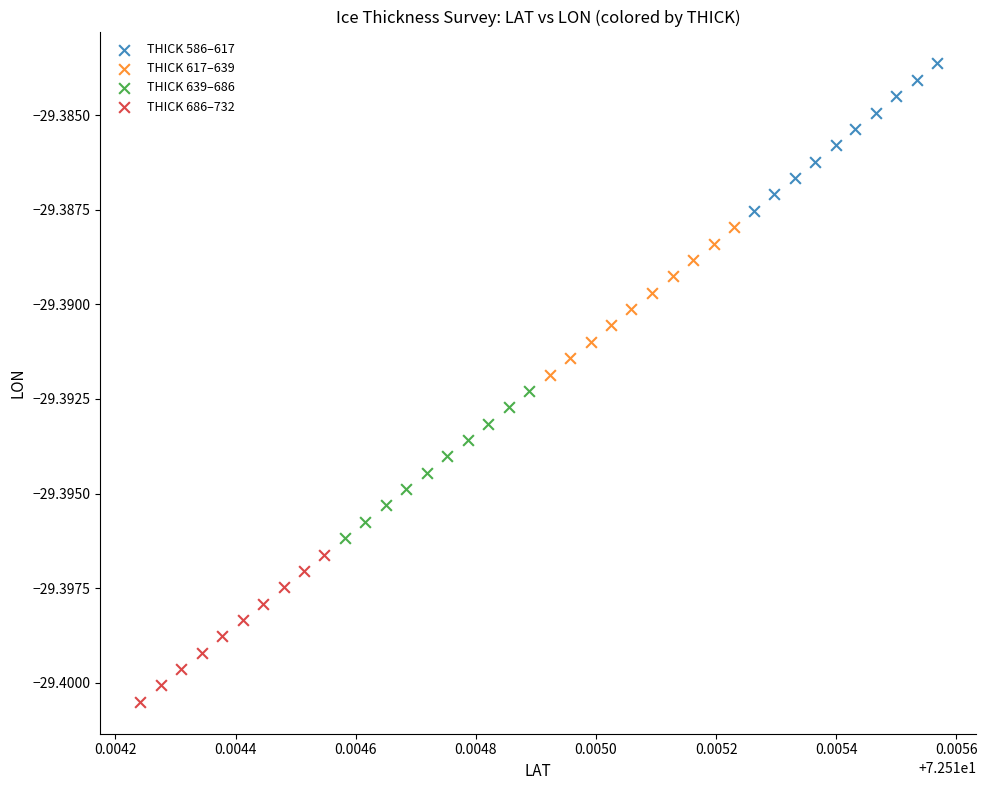

Which series contains the highest Y value?

THICK 586–617